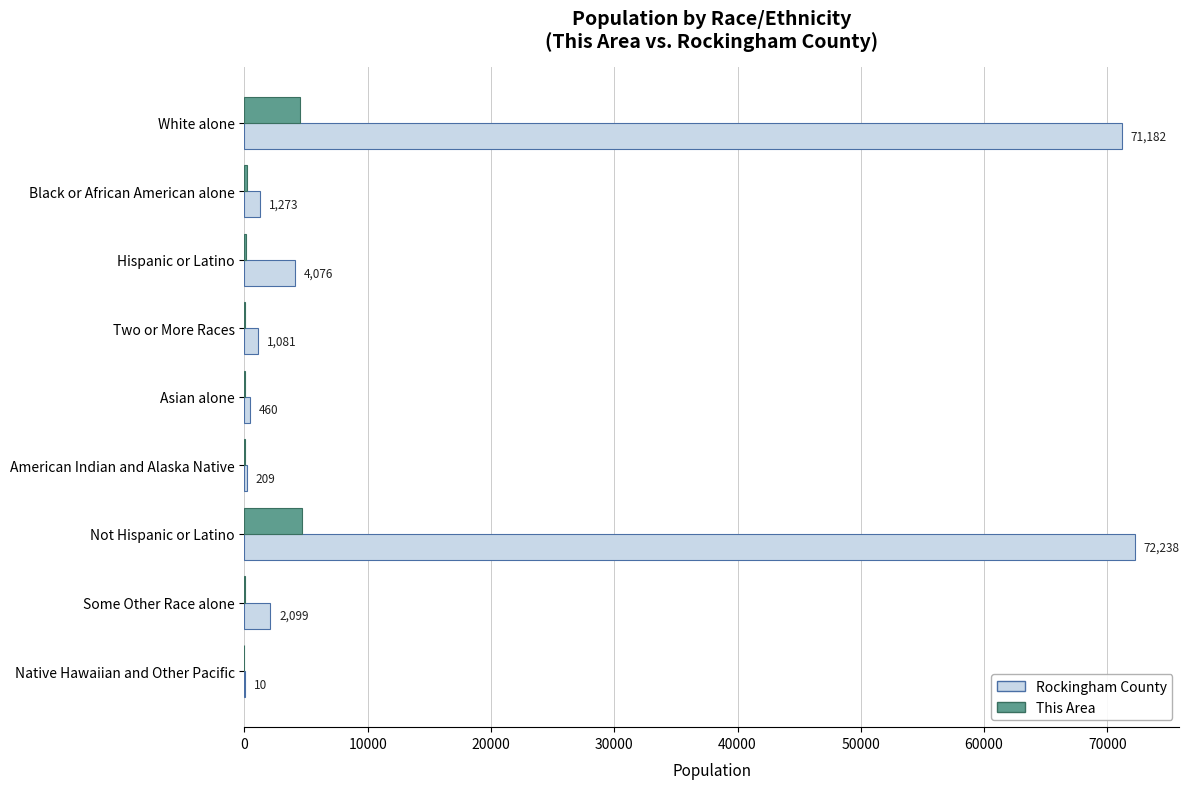

What is the sum of all Rockingham County values?

152628